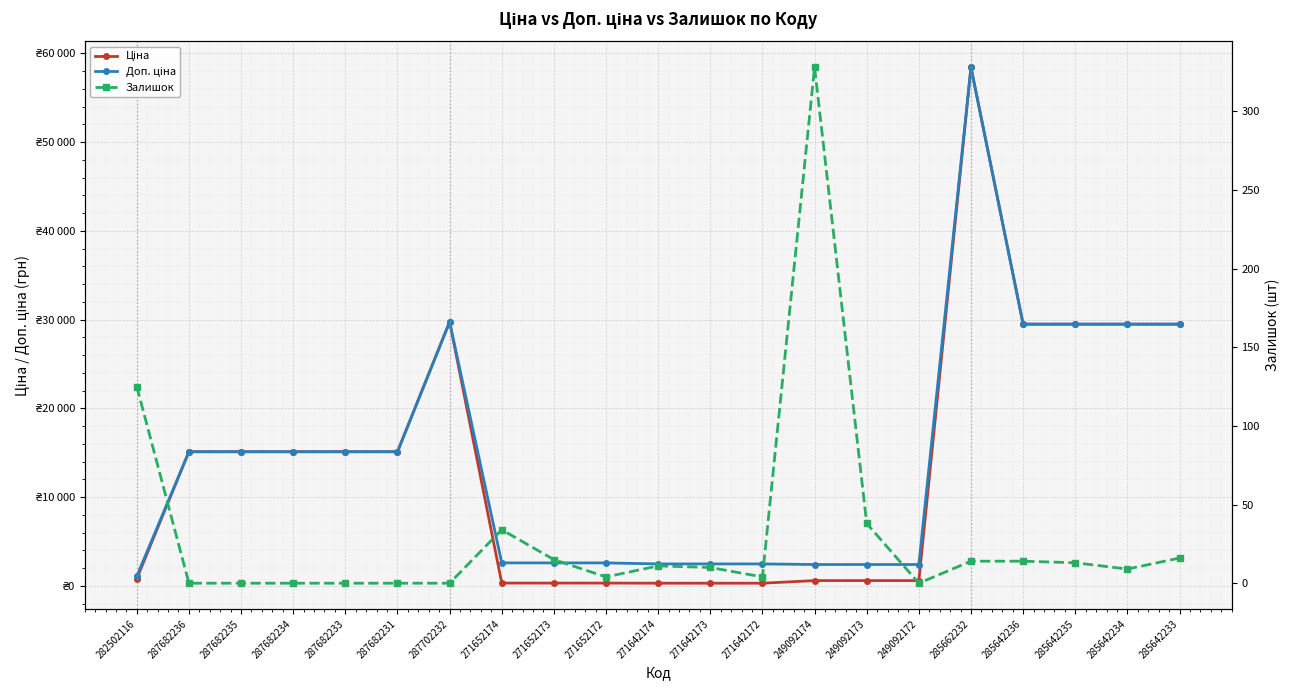

What is the value of the Ціна point at the 5th from the left?

15120.0